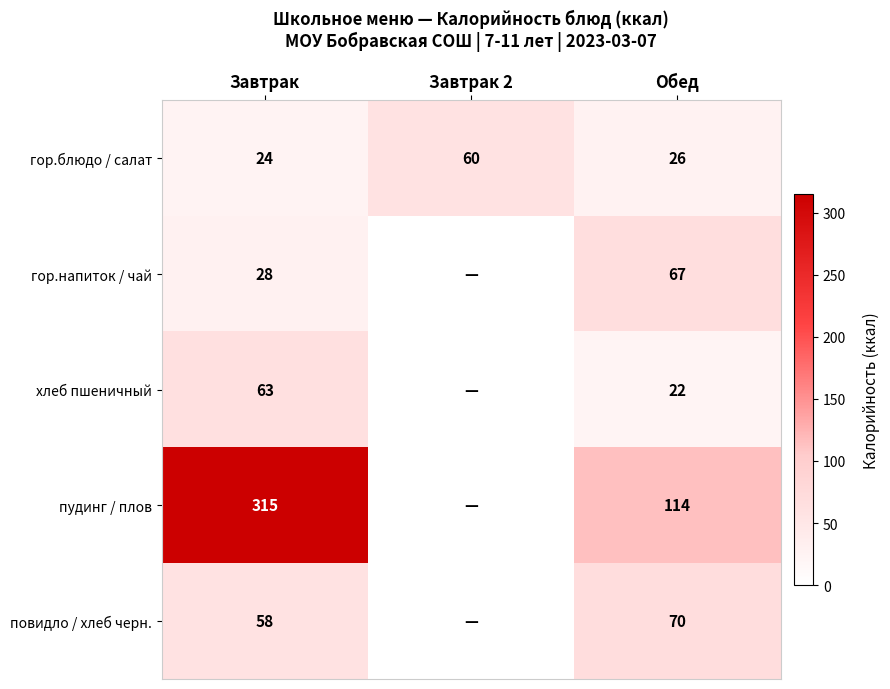

Rank the series at Обед from lowest to highest value.

хлеб пшеничный, гор.блюдо / салат, гор.напиток / чай, повидло / хлеб черн., пудинг / плов